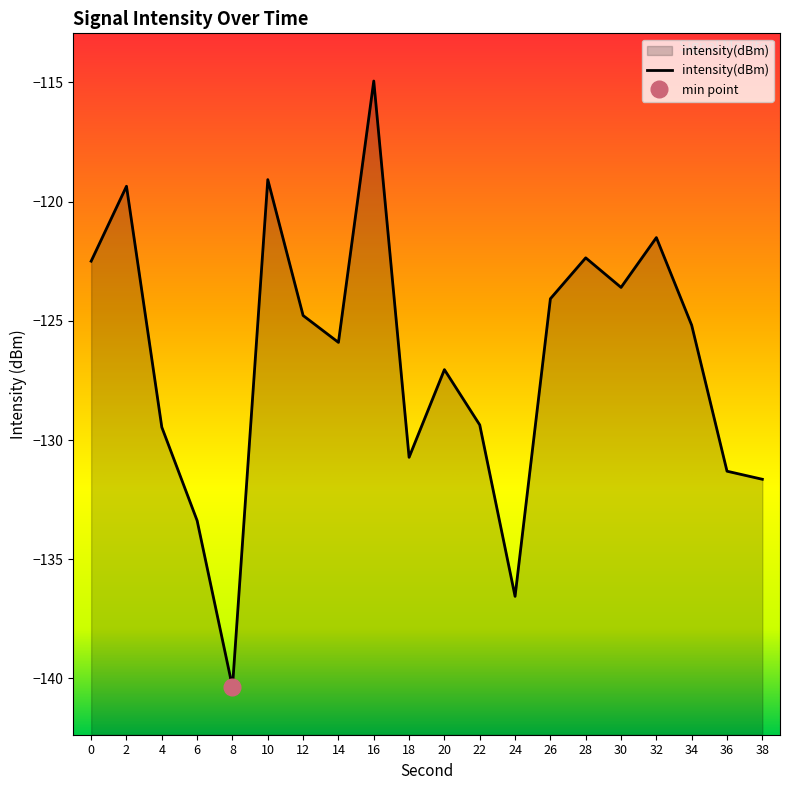

The chart shows a value of -170.3 at 16. True or false?

False